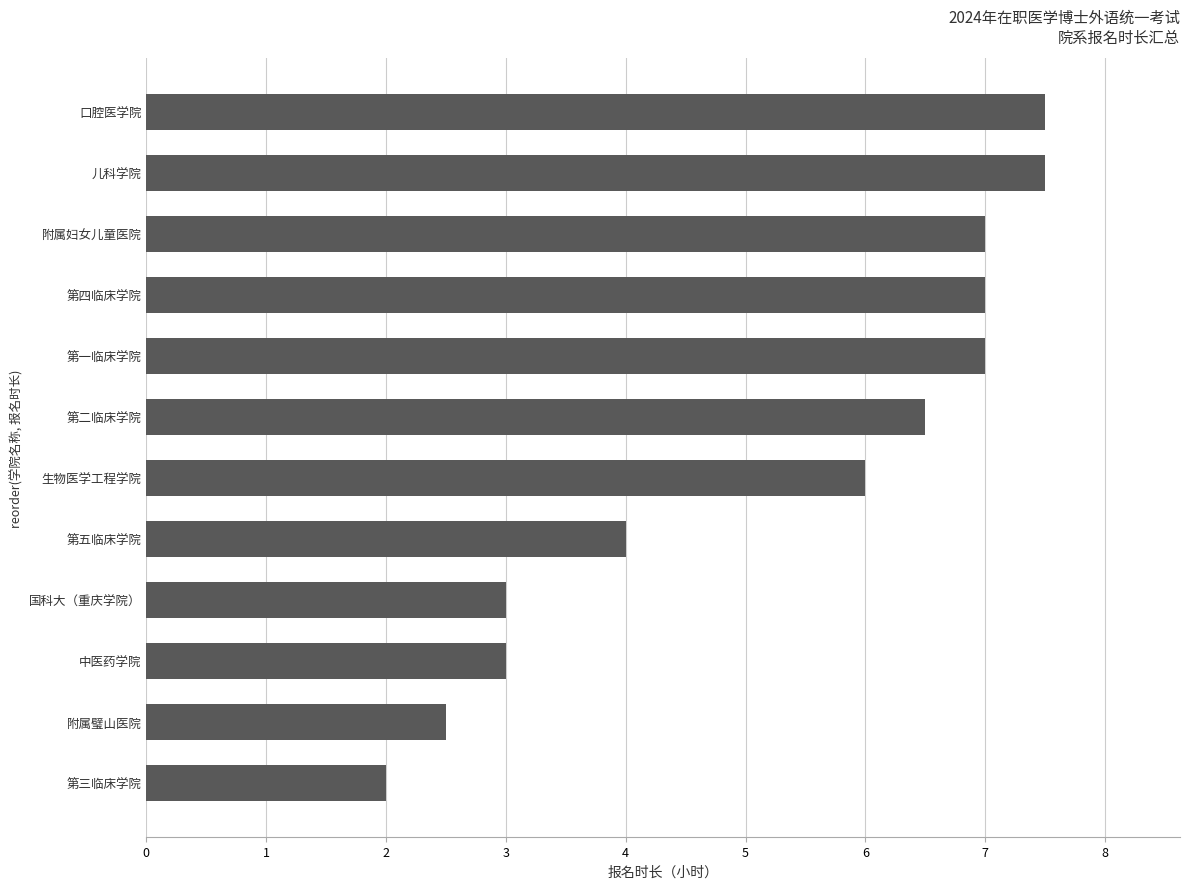

Reading top to bottom, what are all the values shown in this chart?

7.5	7.5	7.0	7.0	7.0	6.5	6.0	4.0	3.0	3.0	2.5	2.0